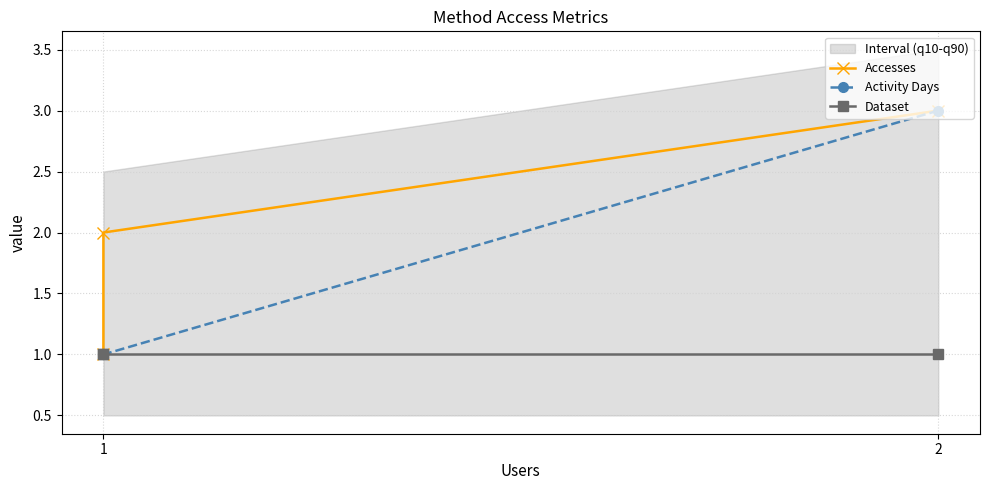

At 2, list the series in order from largest to smallest.

Accesses, Activity Days, Dataset